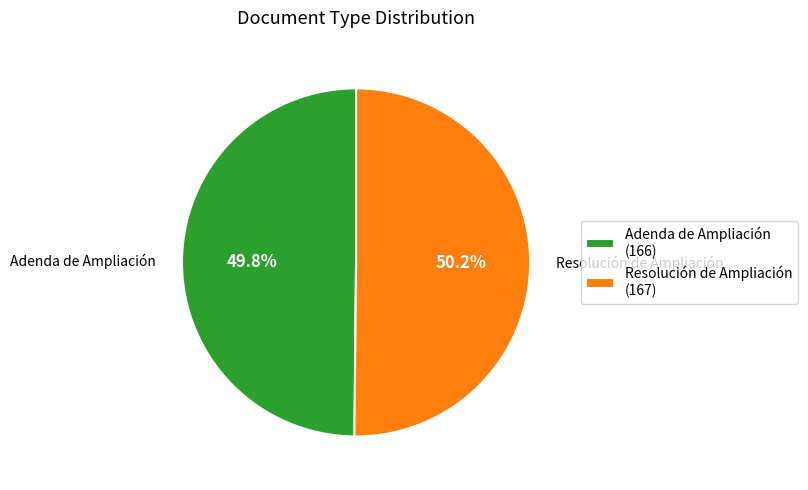

The Adenda de Ampliación slice represents 50% of the pie. True or false?

True